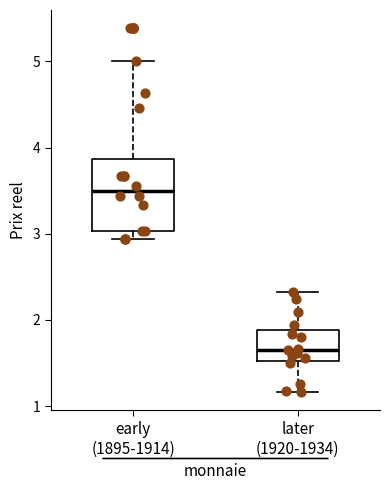

Where is the lower edge of the box for later (1920-1934) on the y-axis? The values are not printed on the chart, so give them approximately, as read against the axis.

1.5